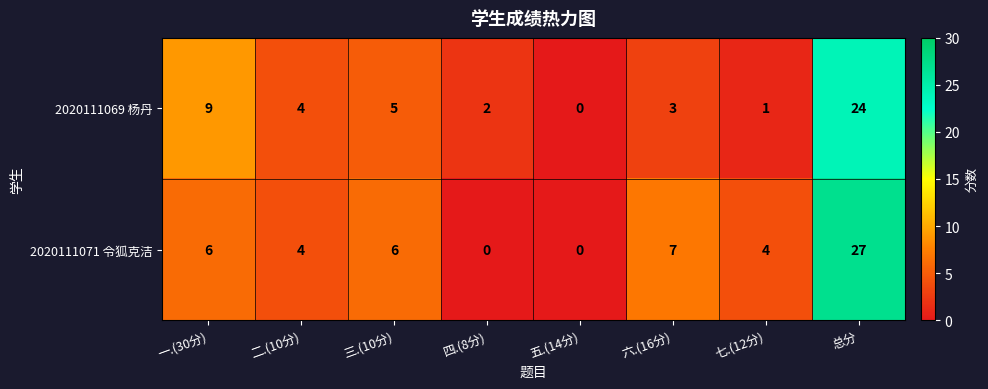

At which label does 2020111069 杨丹 reach its peak?

总分